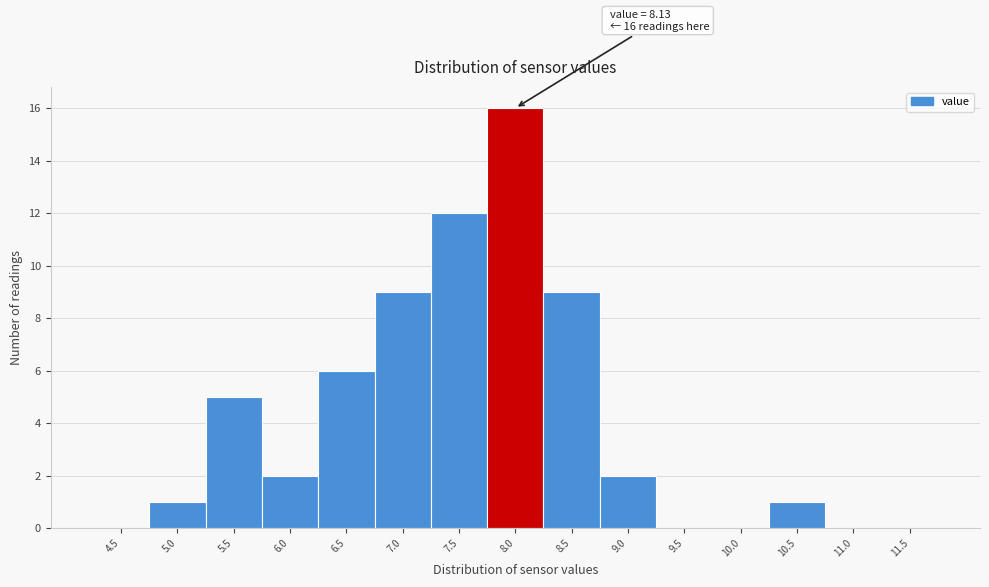

Reading left to right, extract all data points from this chart.

4.5=0	5.0=1	5.5=5	6.0=2	6.5=6	7.0=9	7.5=12	8.0=16	8.5=9	9.0=2	9.5=0	10.0=0	10.5=1	11.0=0	11.5=0